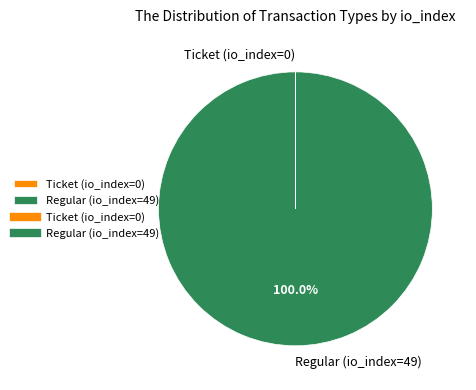

The Regular (io_index=49) slice represents 100% of the pie. True or false?

True